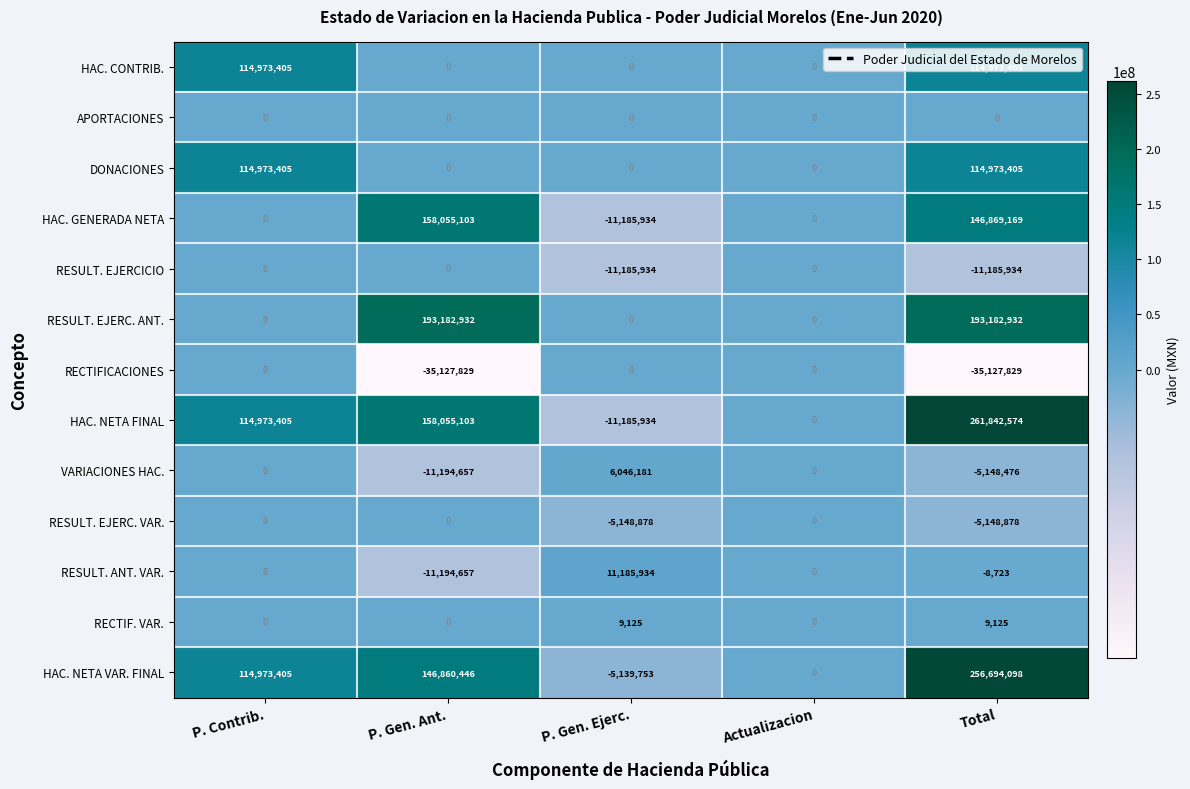

What is the average value of the RESULT. EJERC. VAR. series?

-2059551